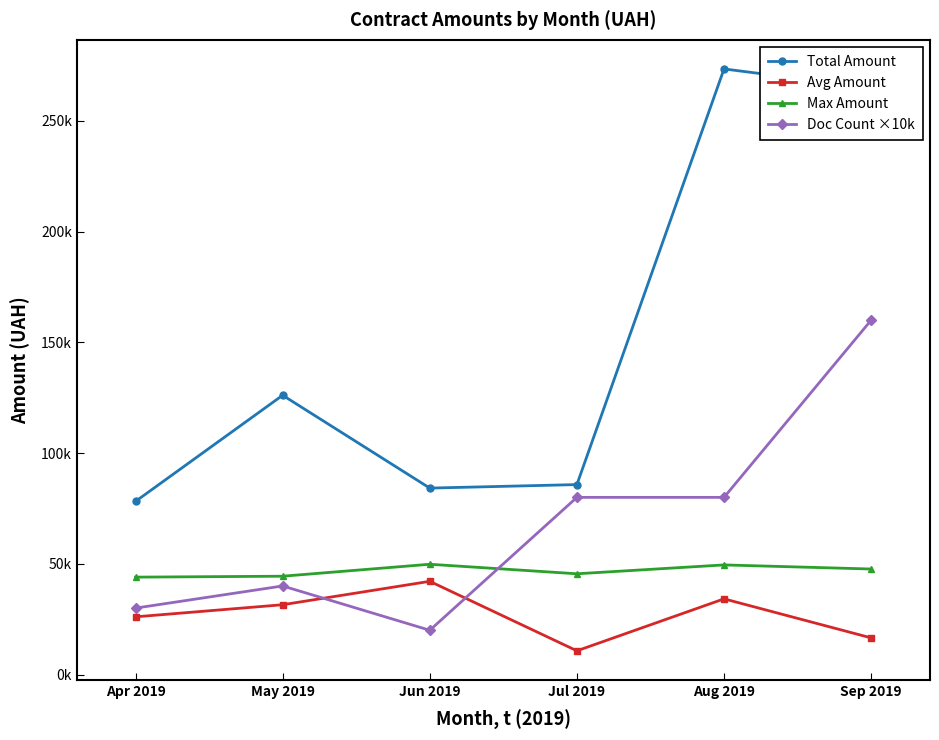

What is the value of the Max Amount point at the 5th from the left?

49500.0